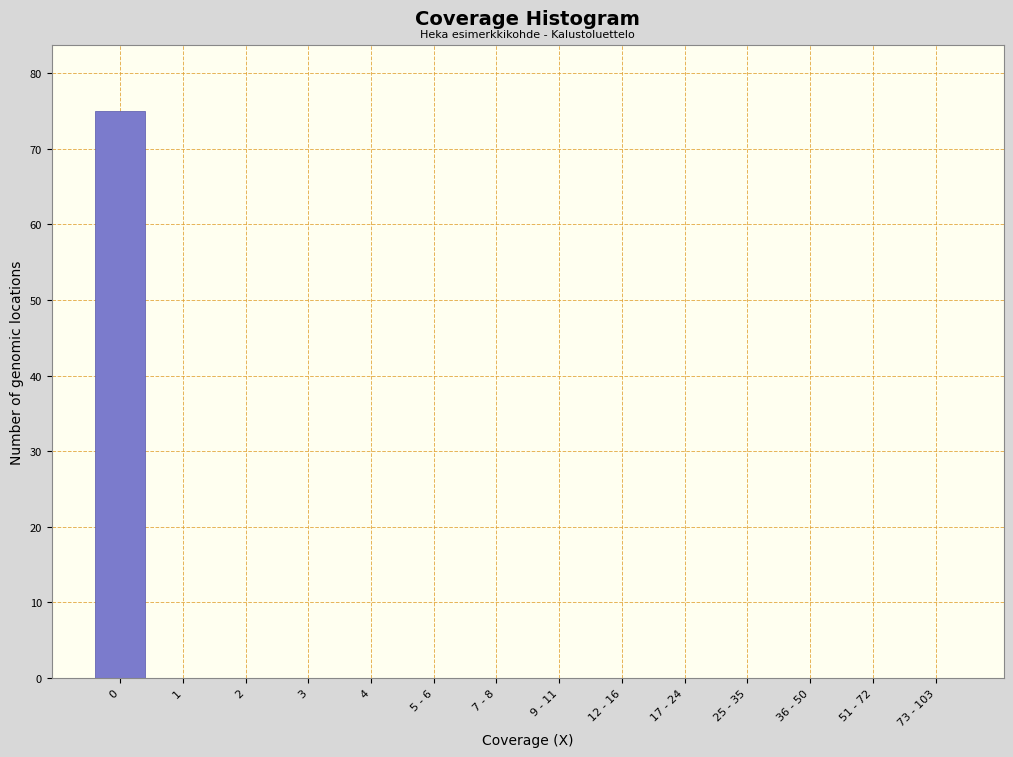

Reading left to right, transcribe all the data shown in this chart.

0=75	1=0	2=0	3=0	4=0	5 - 6=0	7 - 8=0	9 - 11=0	12 - 16=0	17 - 24=0	25 - 35=0	36 - 50=0	51 - 72=0	73 - 103=0